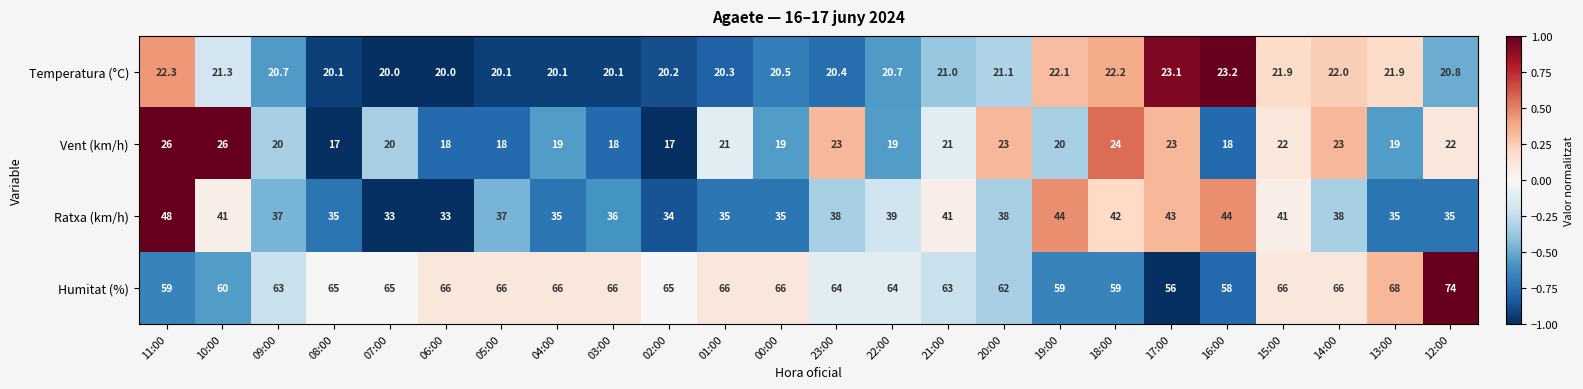

Rank the series at 11:00 from lowest to highest value.

Temperatura (°C), Vent (km/h), Ratxa (km/h), Humitat (%)